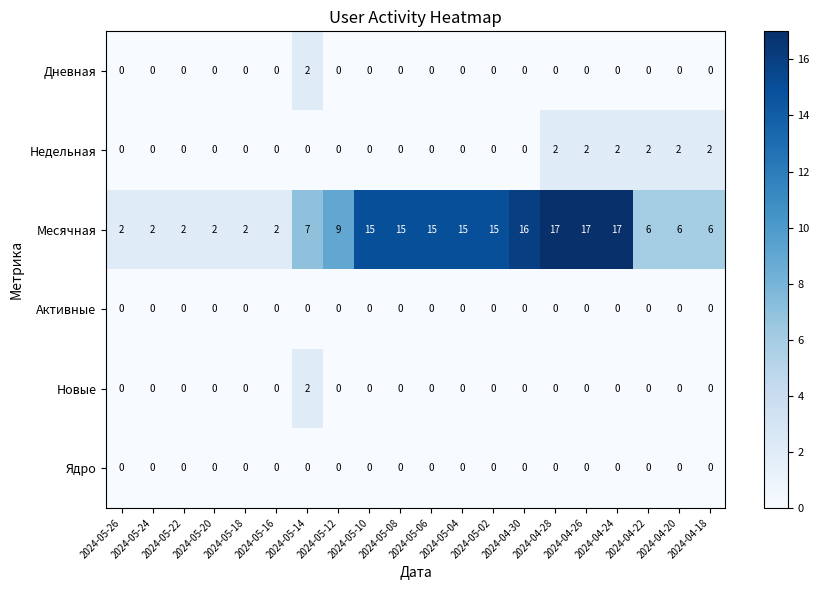

Which series changed the most between 2024-04-24 and 2024-04-22?

Месячная